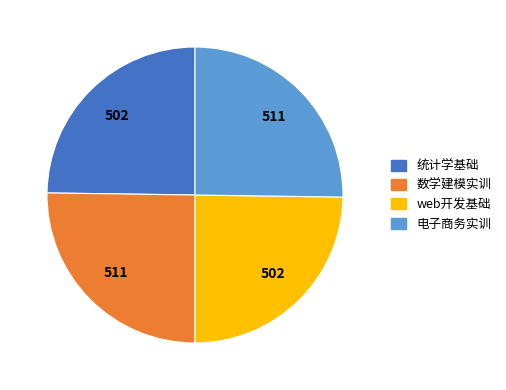

Count the number of slices in the pie.

4